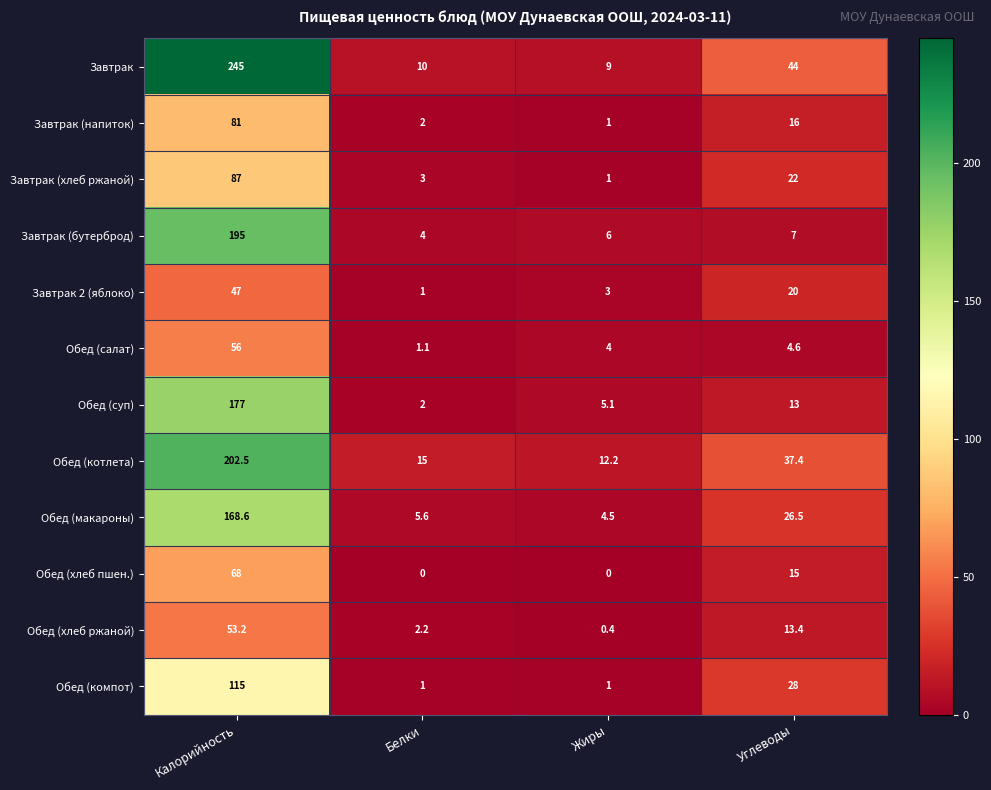

Count the number of categories in the chart.

4